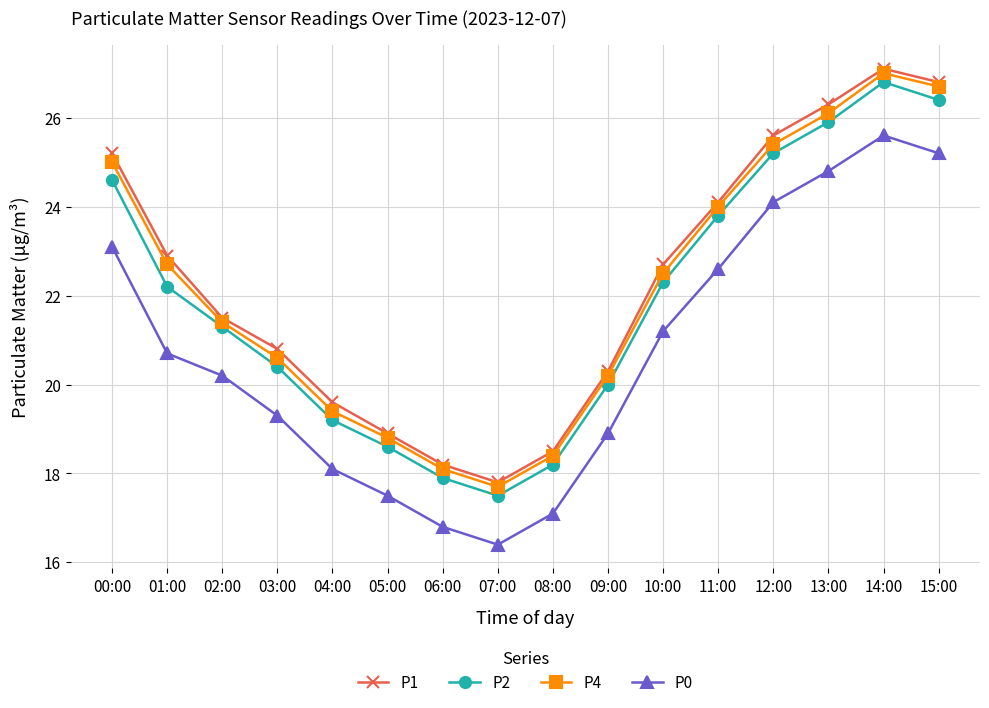

The P4 series shows 20.2 at 09:00. True or false?

True